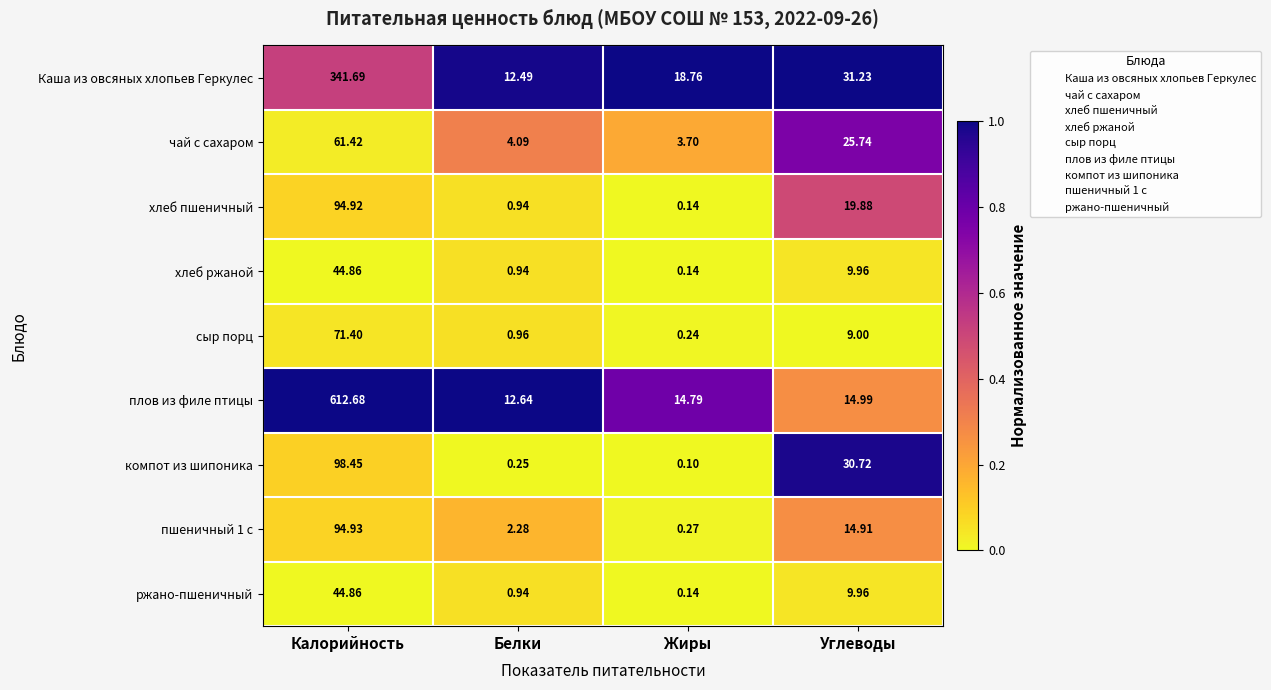

Is the value of хлеб ржаной at Жиры greater than the value of ржано-пшеничный at Белки?

No